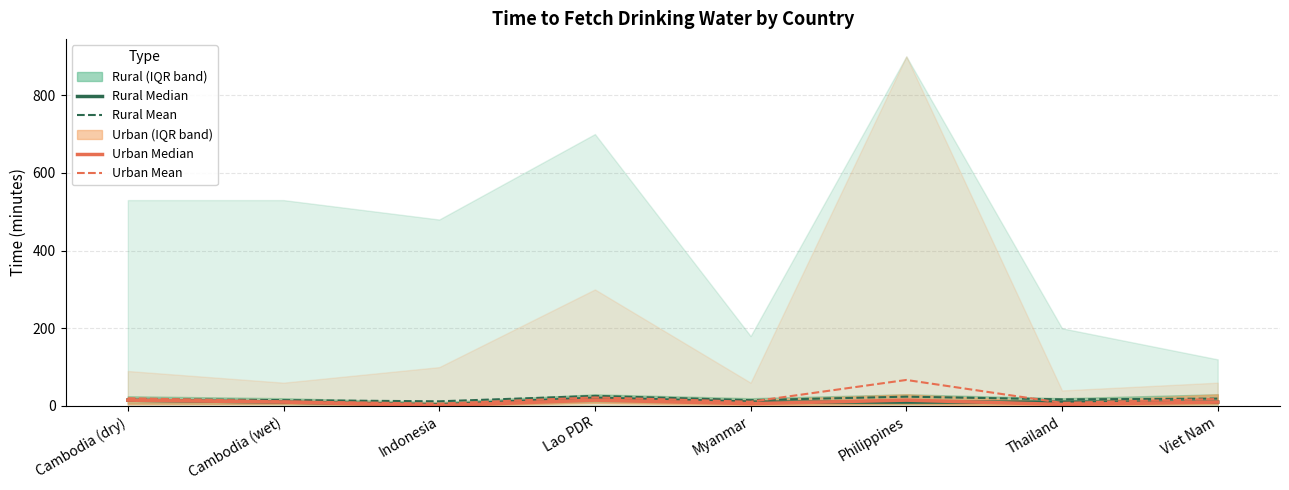

What position from the left is Thailand?

7